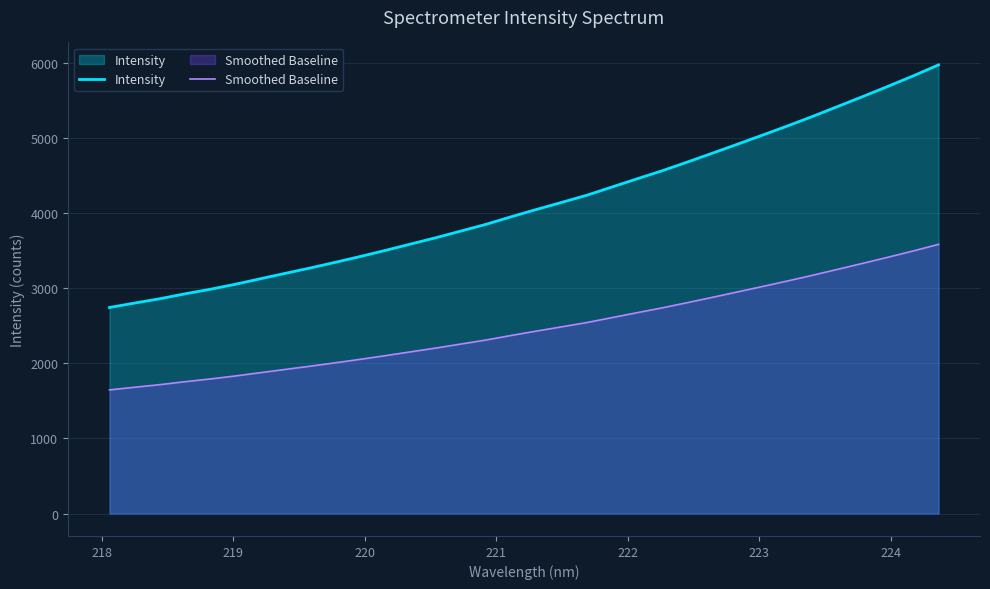

Rank the series by their maximum value, from lowest to highest.

Smoothed Baseline, Intensity